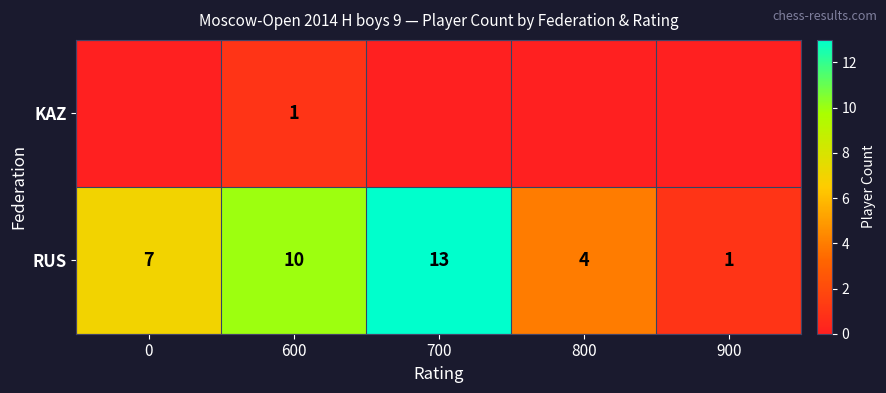

Count the RUS values in the range 4 to 10.

3